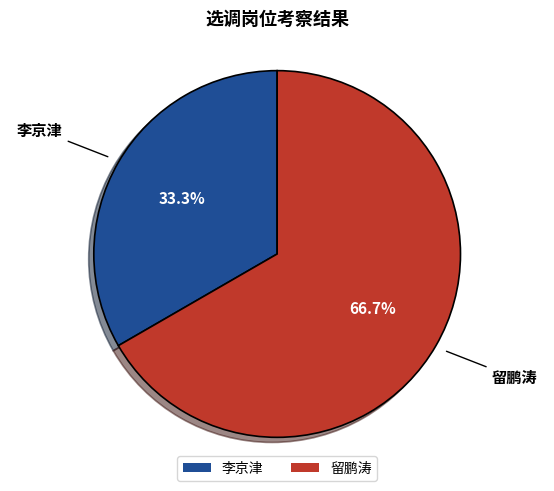

Combined, what portion of the pie is 留鹏涛 and 李京津?

100.0%